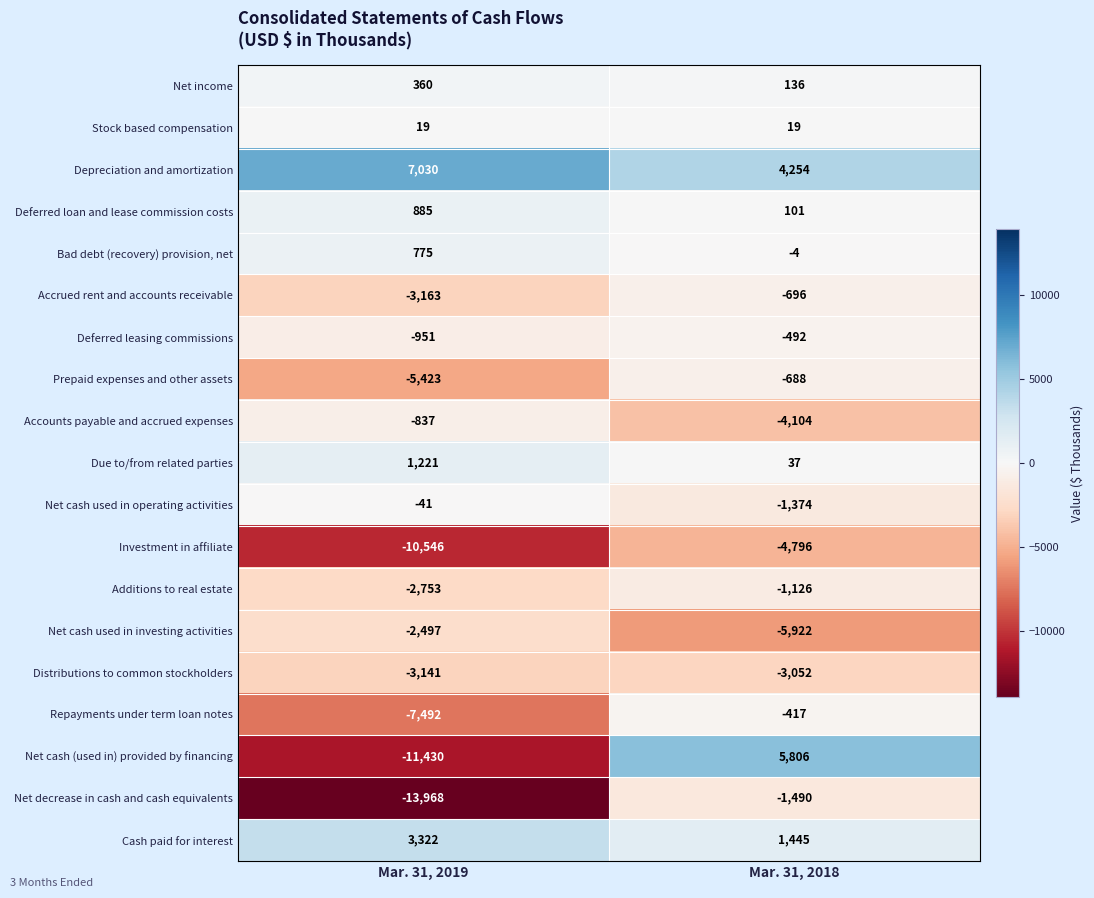

At Mar. 31, 2018, list the series in order from smallest to largest.

Net cash used in investing activities, Investment in affiliate, Accounts payable and accrued expenses, Distributions to common stockholders, Net decrease in cash and cash equivalents, Net cash used in operating activities, Additions to real estate, Accrued rent and accounts receivable, Prepaid expenses and other assets, Deferred leasing commissions, Repayments under term loan notes, Bad debt (recovery) provision, net, Stock based compensation, Due to/from related parties, Deferred loan and lease commission costs, Net income, Cash paid for interest, Depreciation and amortization, Net cash (used in) provided by financing